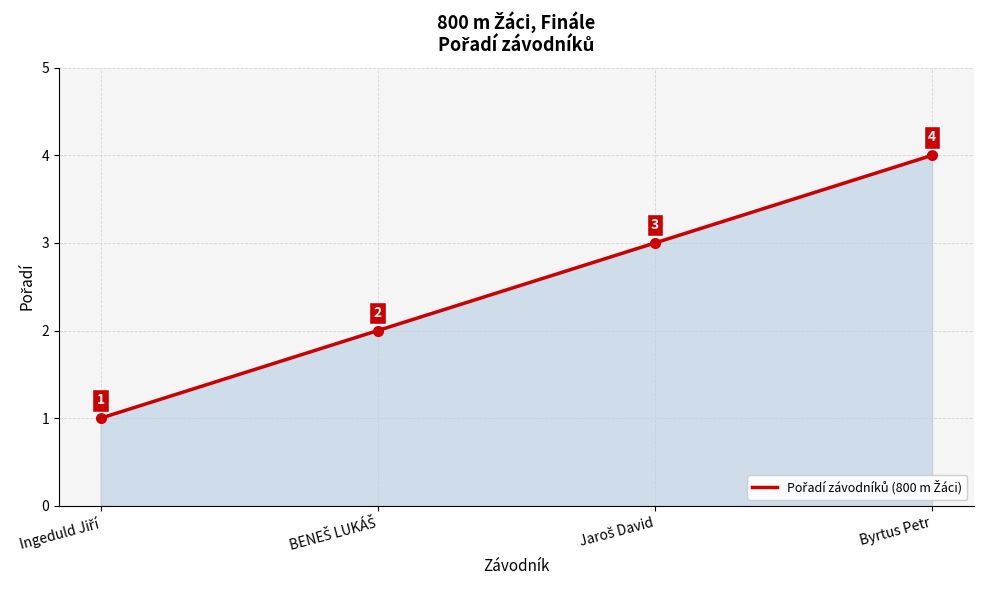

Which category has the highest value across all series?

Byrtus Petr